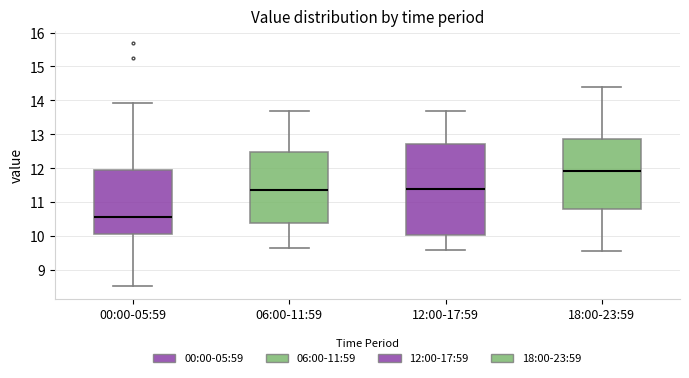

Reading left to right, read every box against the y-axis: the position of its median line, the range the box covers, and the ends of its whiskers. The values are not printed on the chart, so give them approximately, as read against the axis.

00:00-05:59: median 10.6, box 10.1 to 11.9, whiskers 8.5 to 13.9
06:00-11:59: median 11.4, box 10.4 to 12.5, whiskers 9.7 to 13.7
12:00-17:59: median 11.4, box 10.0 to 12.7, whiskers 9.6 to 13.7
18:00-23:59: median 11.9, box 10.8 to 12.9, whiskers 9.6 to 14.4